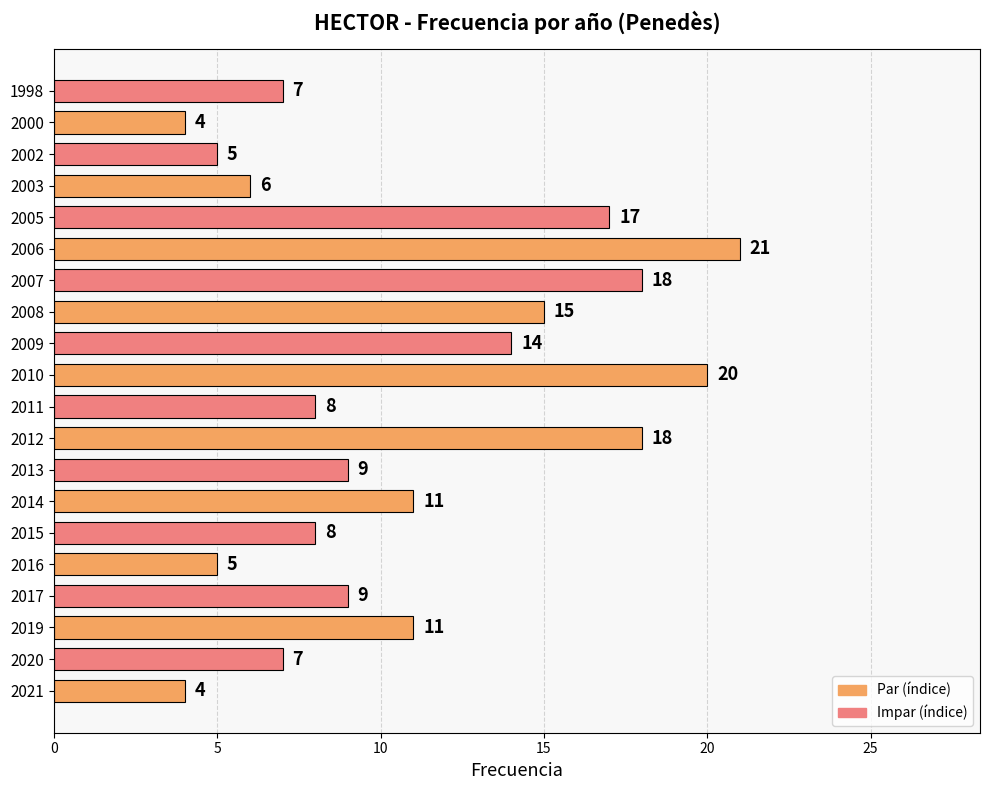

What is the greatest value displayed?

21